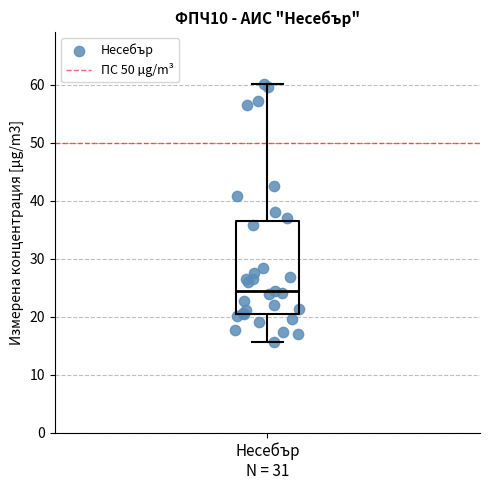

Transcribe this box plot: give where the median line is, the range the box spans, and where the two whiskers end, as read against the y-axis. The values are not printed on the chart, so give them approximately, as read against the axis.

median 24, box 21 to 36, whiskers 16 to 60